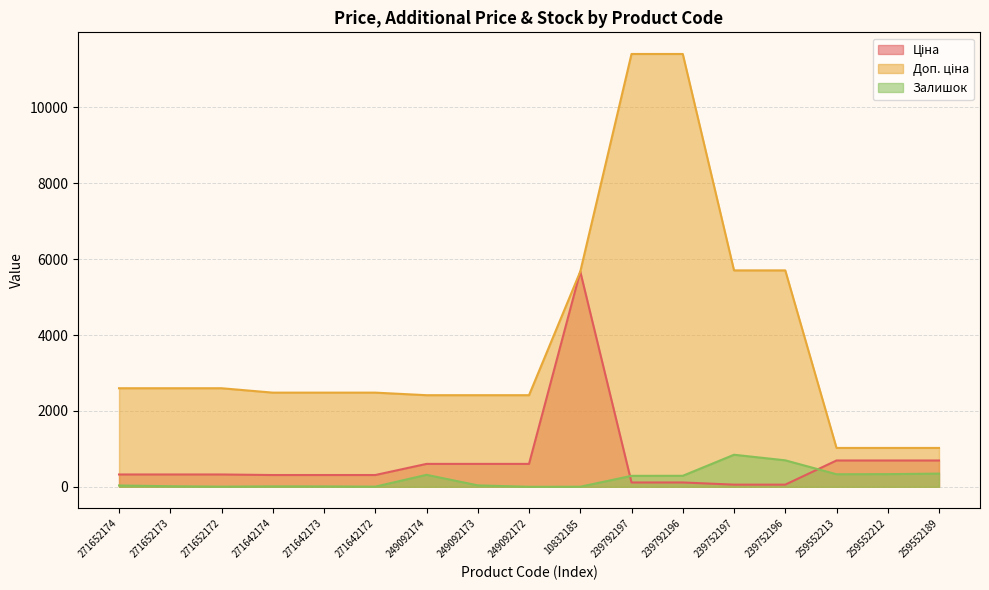

Does the chart have visible grid lines?

Yes